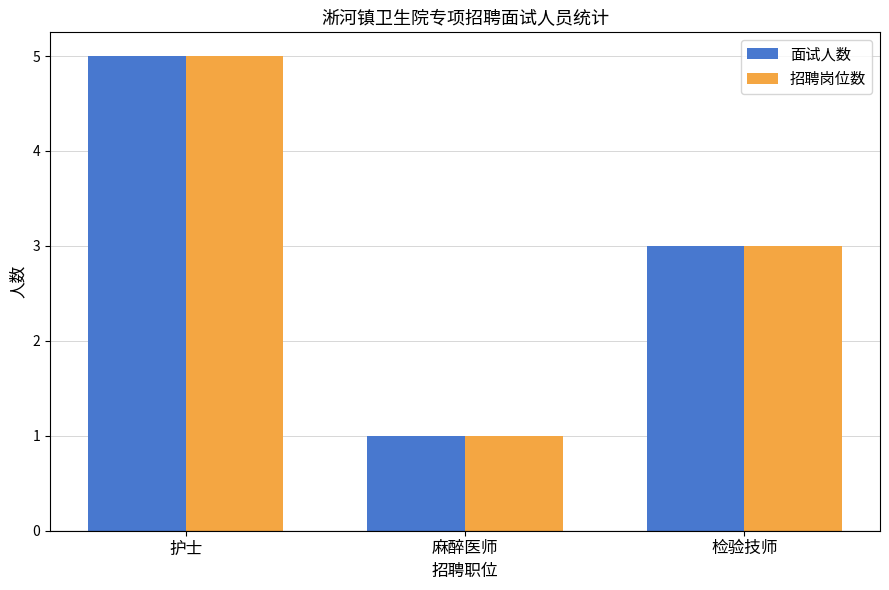

Reading left to right, transcribe all the data shown in this chart.

面试人数: 5	1	3
招聘岗位数: 5	1	3